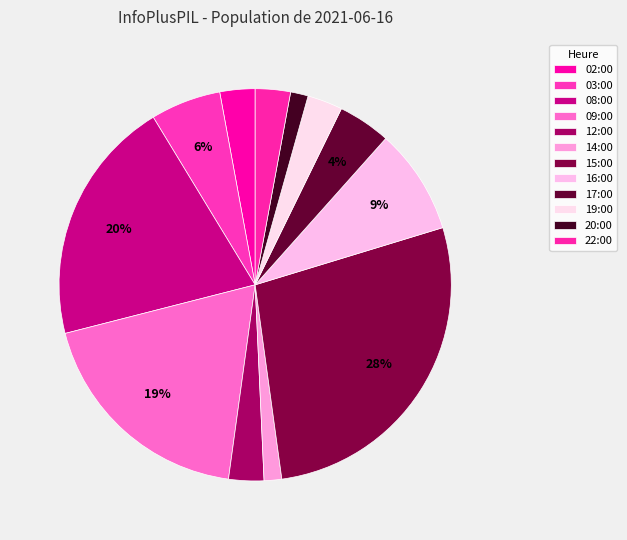

How many segments does this pie chart have?

12